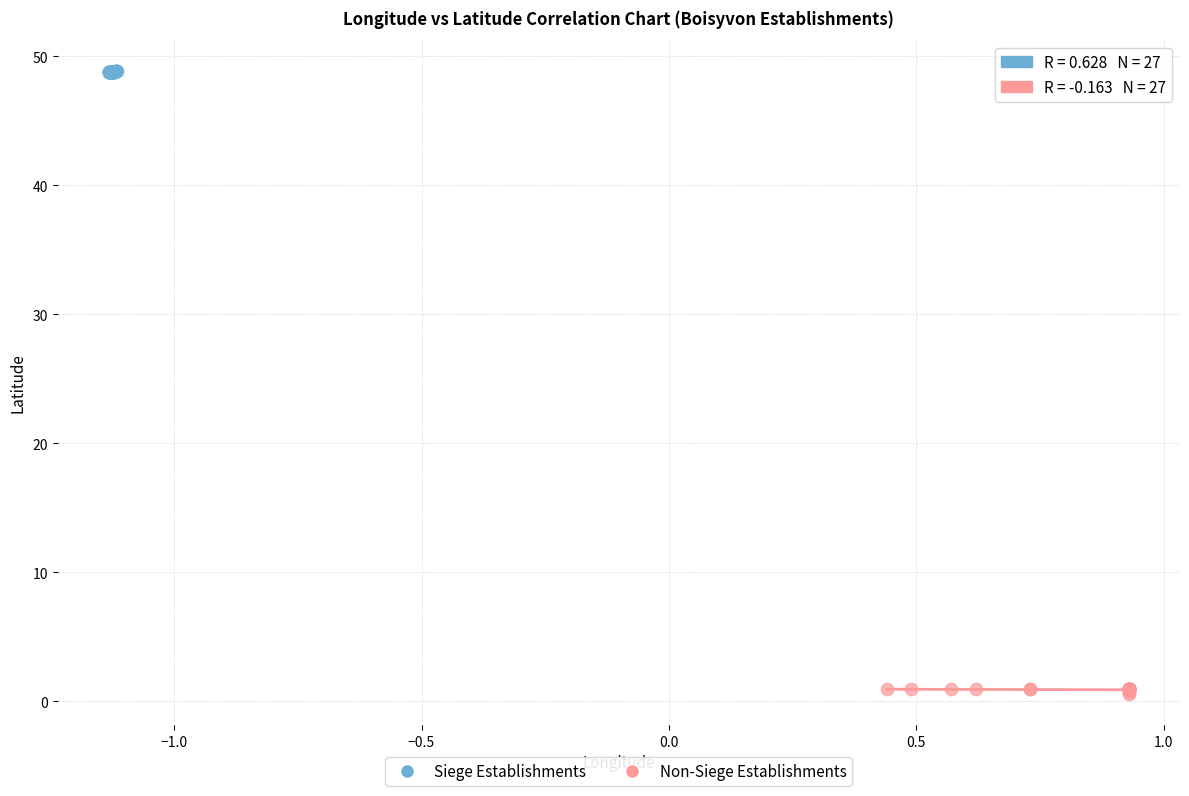

Which series contains the lowest Y value?

Non-Siege Establishments